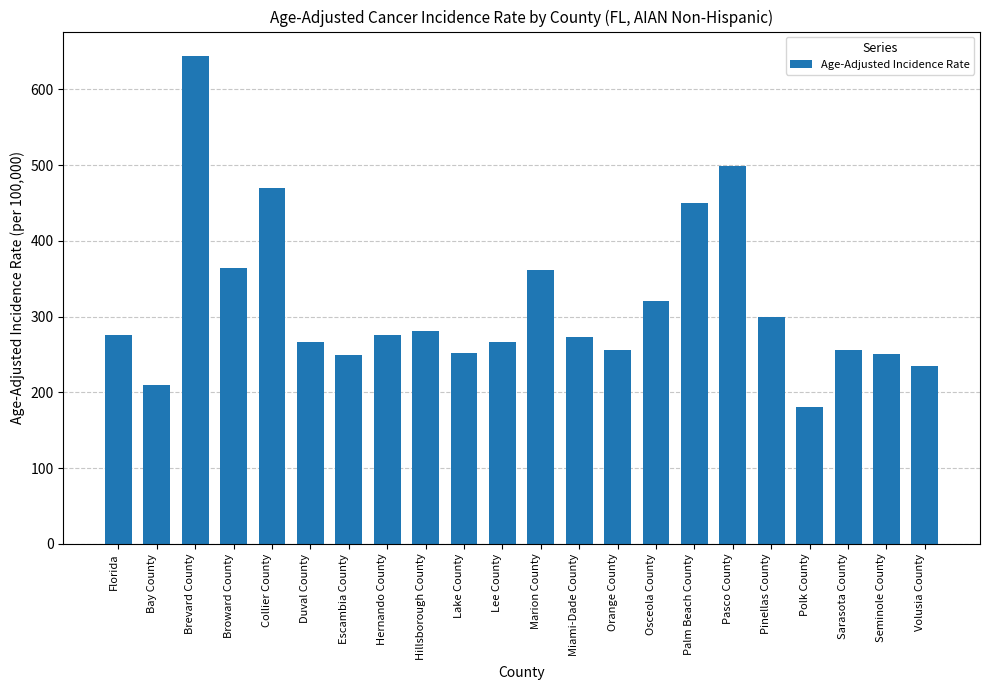

Does the chart contain any negative values?

No